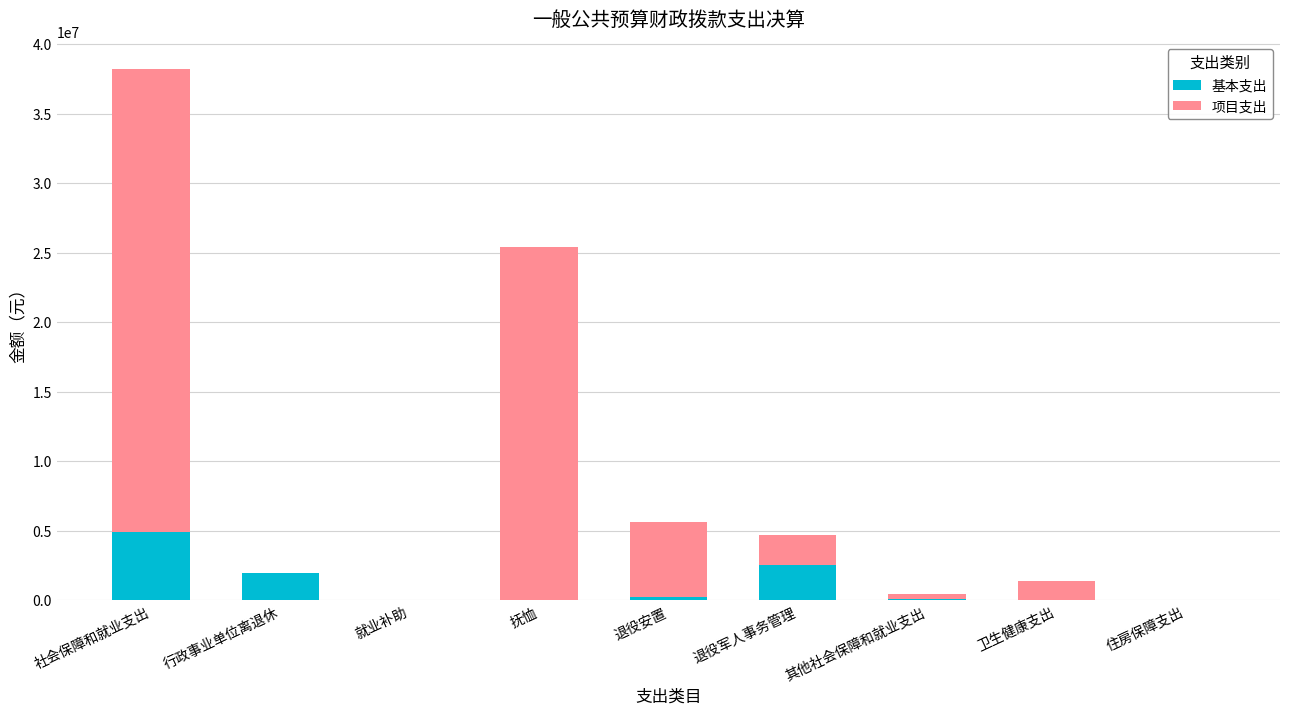

Read the 基本支出 value at 退役军人事务管理.

2549156.9